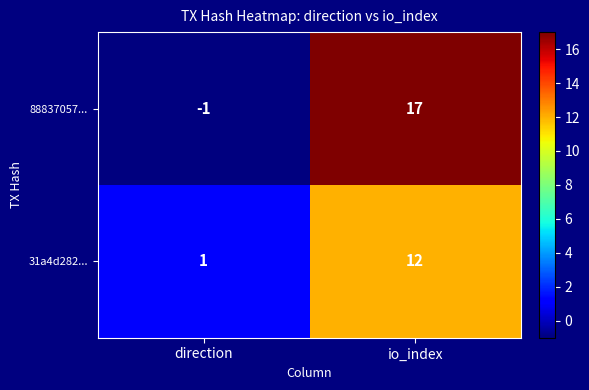

Between direction and io_index, which series saw the biggest shift?

88837057...